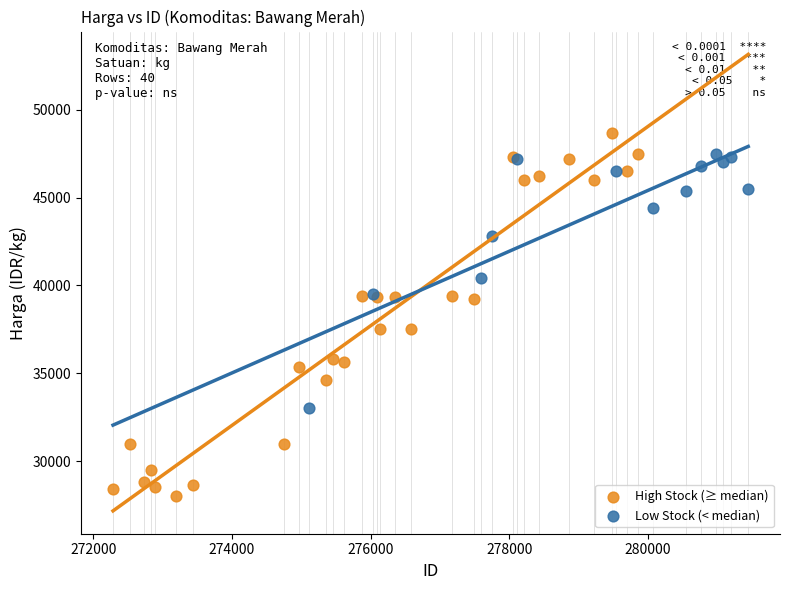

Which series has the largest Y range (max minus min)?

High Stock (≥ median)